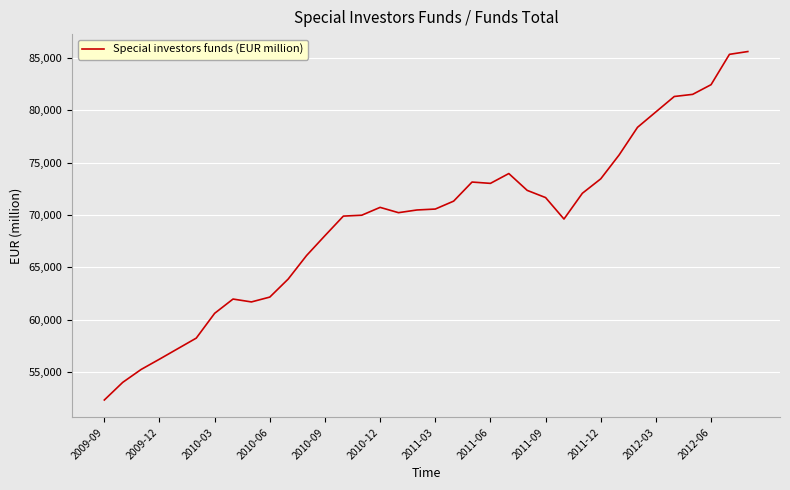

What is the difference between the maximum and minimum values?

33292